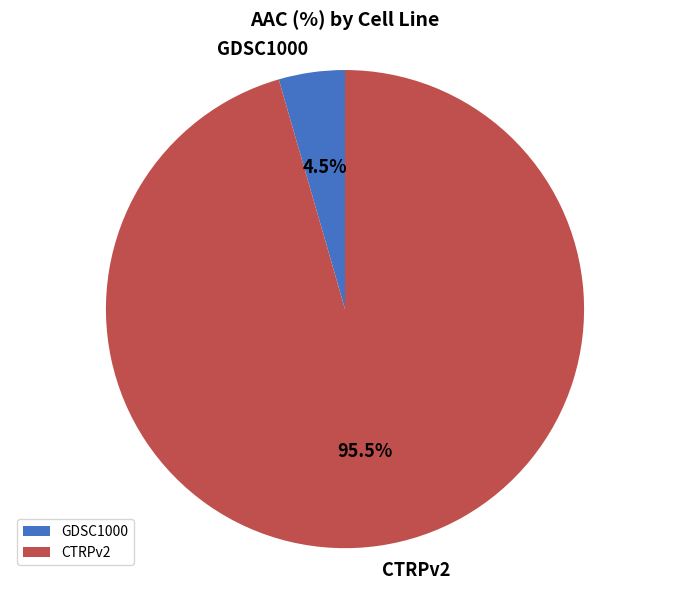

Which slice is the largest?

CTRPv2